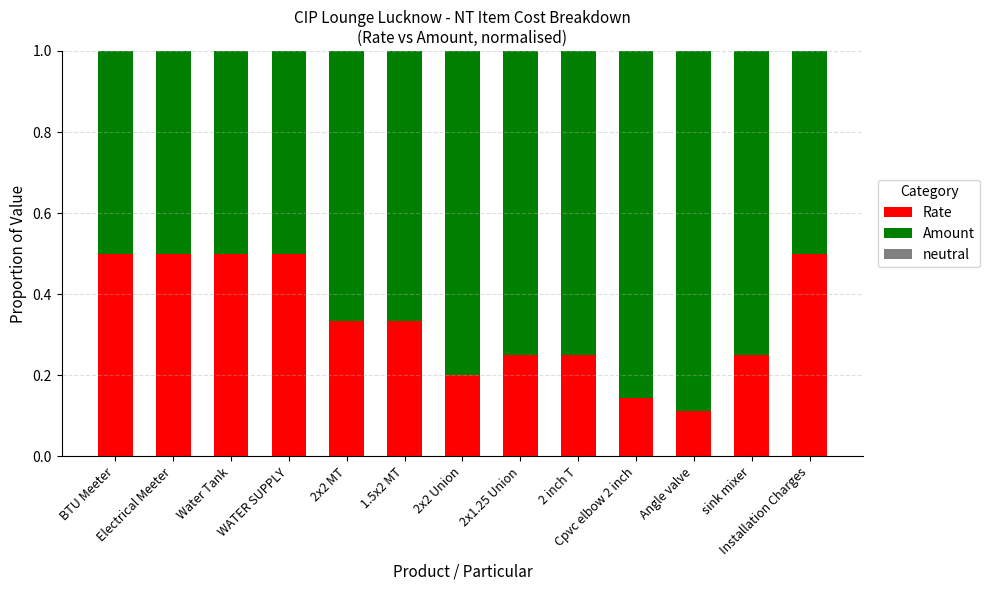

What is the maximum value for Rate?

0.5